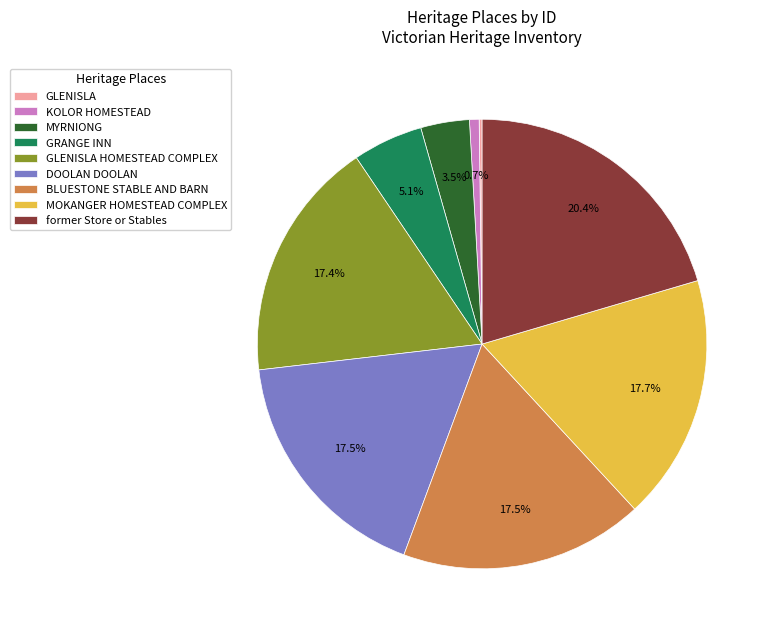

Do MYRNIONG and BLUESTONE STABLE AND BARN together represent more than half of the pie?

No